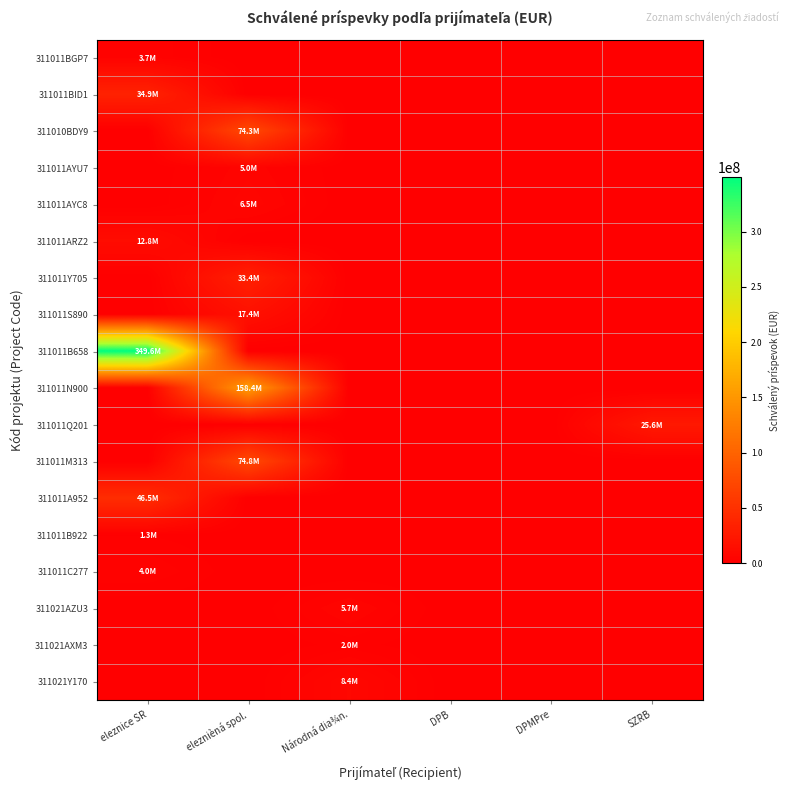

Between eleznice SR and SZRB, which series saw the biggest shift?

311011B658